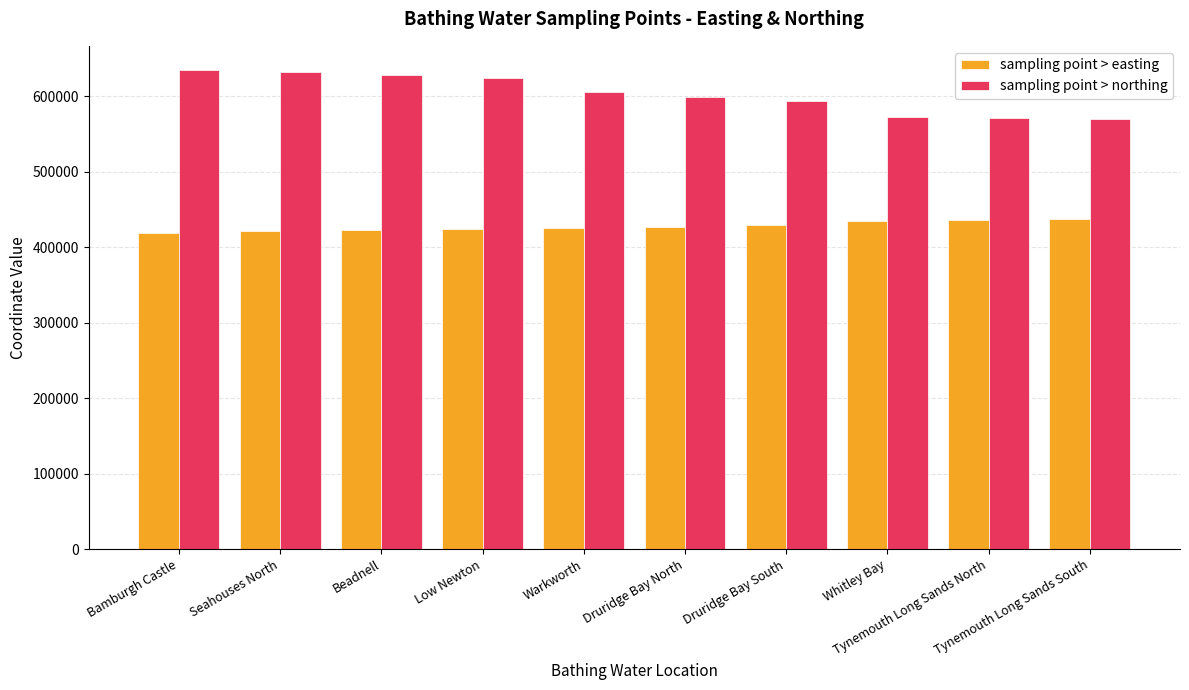

What is the maximum value for sampling point > northing?

635300